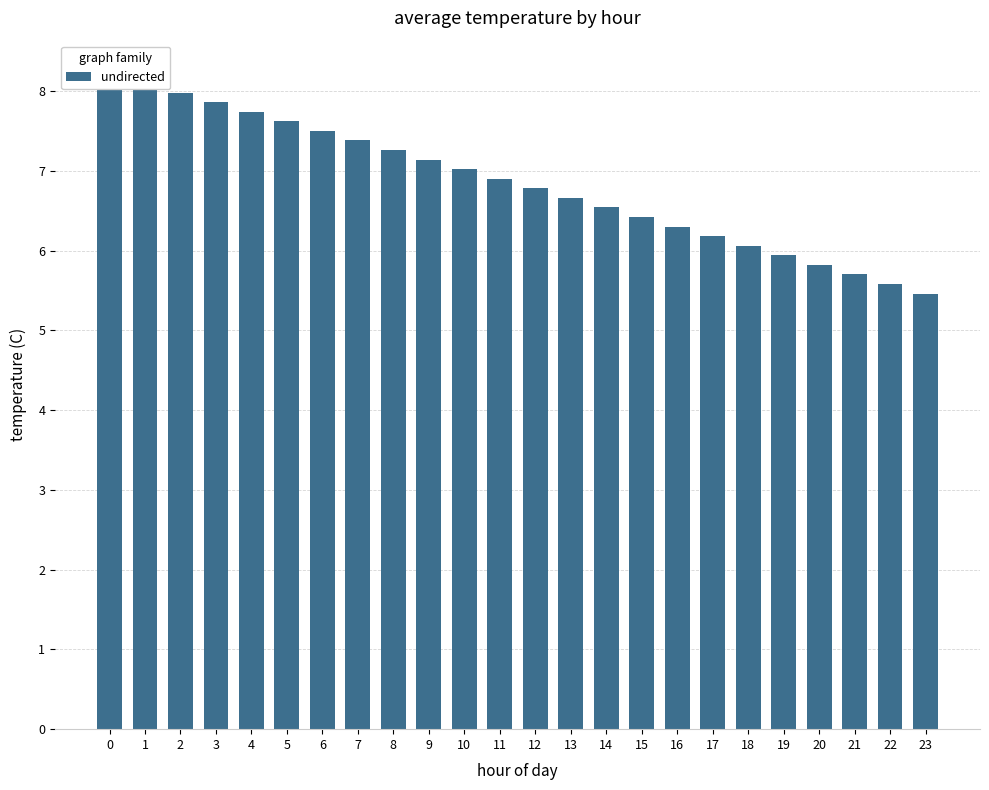

At which label is the value closest to 6?

18